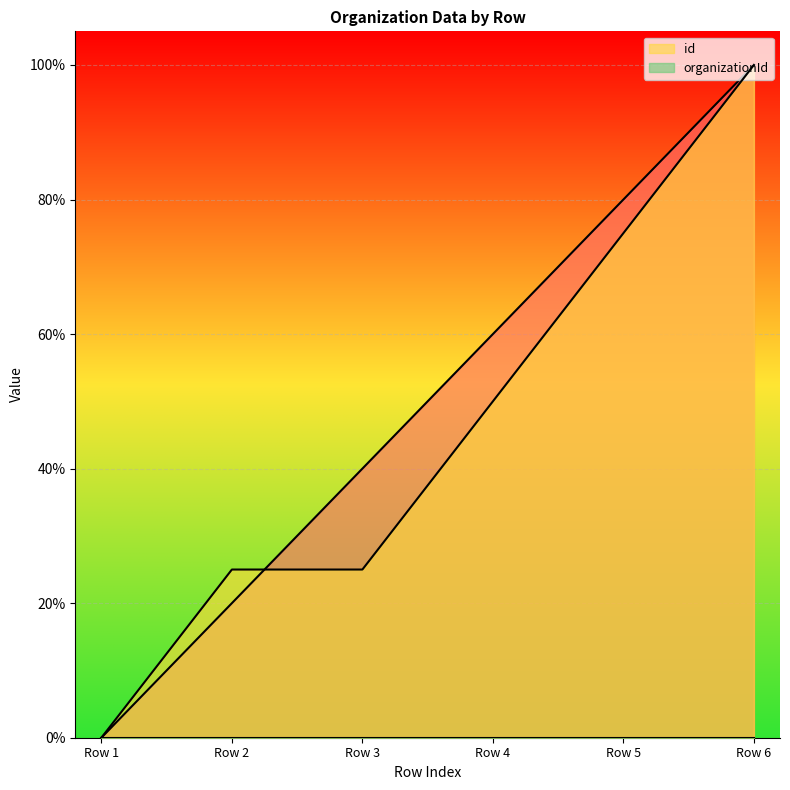

How many lines are shown in the chart?

2